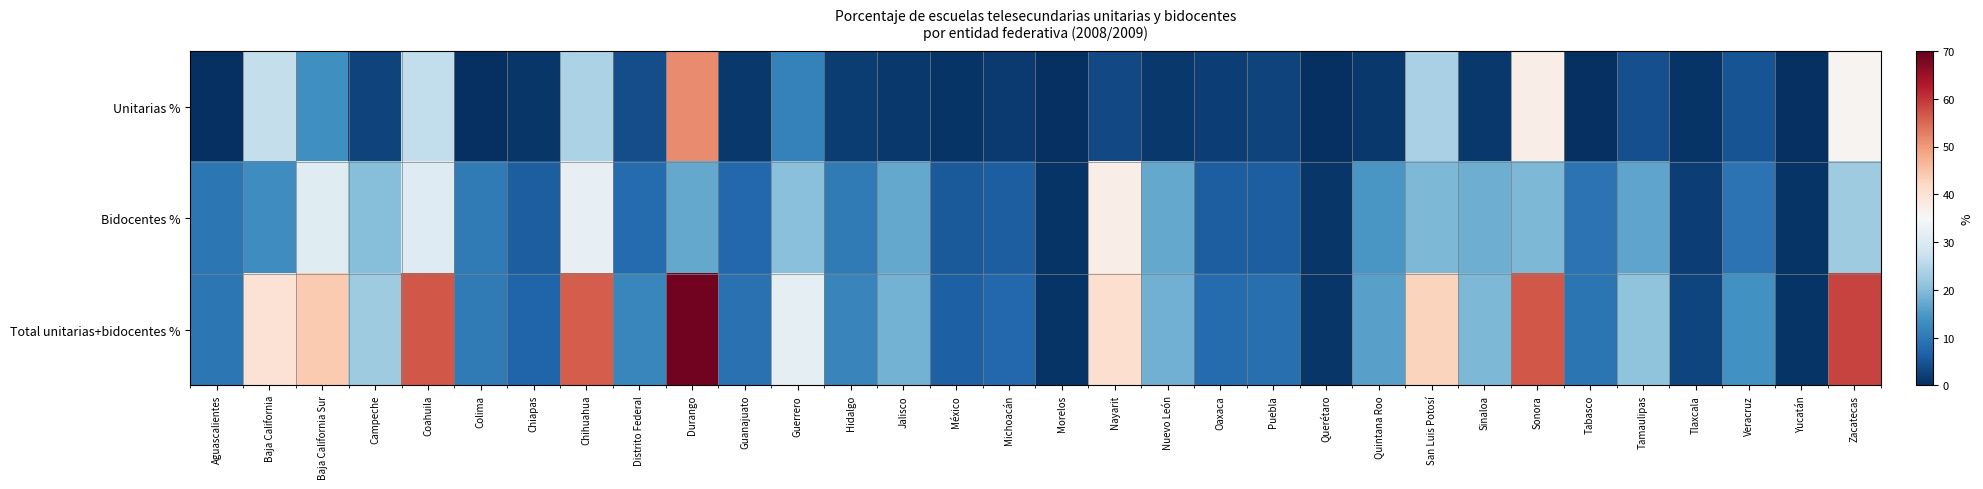

What is the total value across all series at Durango?

137.3